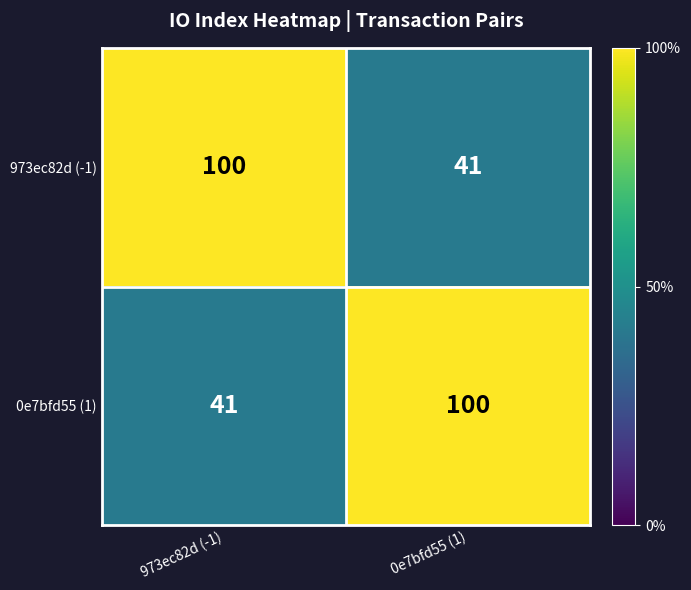

List the labels in order of 0e7bfd55 (1) value, smallest first.

973ec82d (-1), 0e7bfd55 (1)